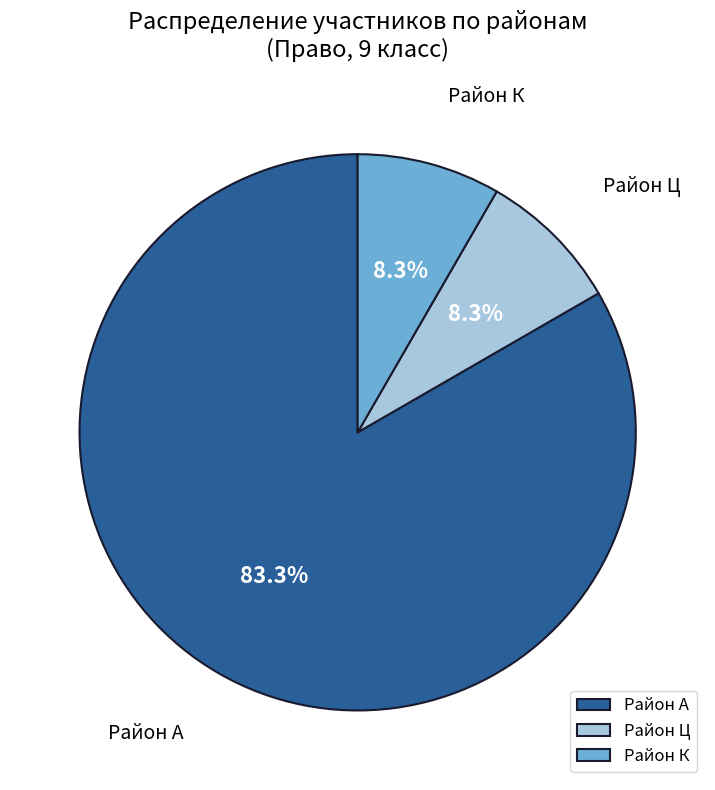

Which slice is the largest?

Район А